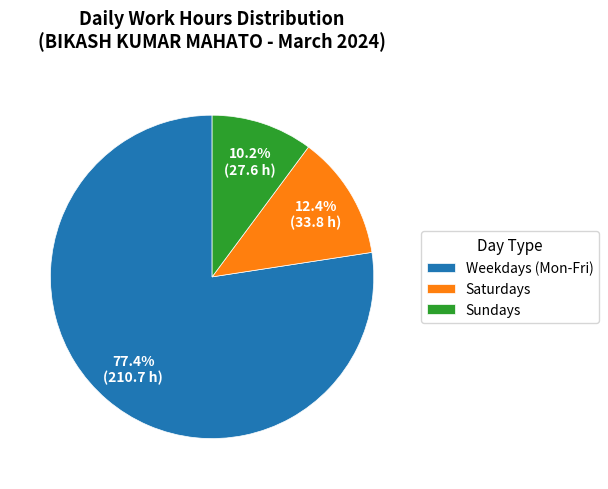

Rank the categories by value from highest to lowest.

Weekdays (Mon-Fri), Saturdays, Sundays